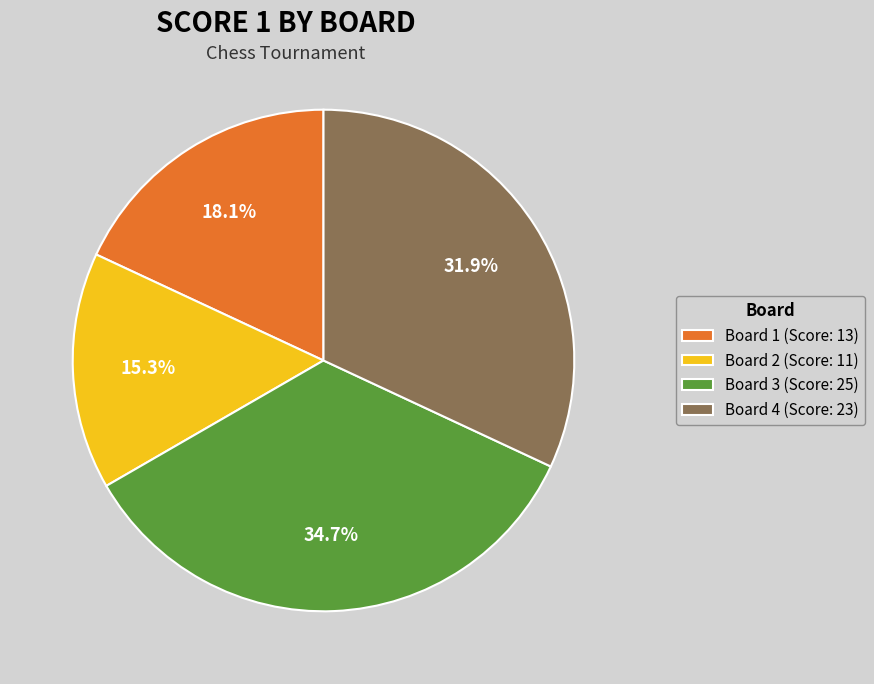

What is the ratio of the value at Board 2 to the value at Board 3?

0.4